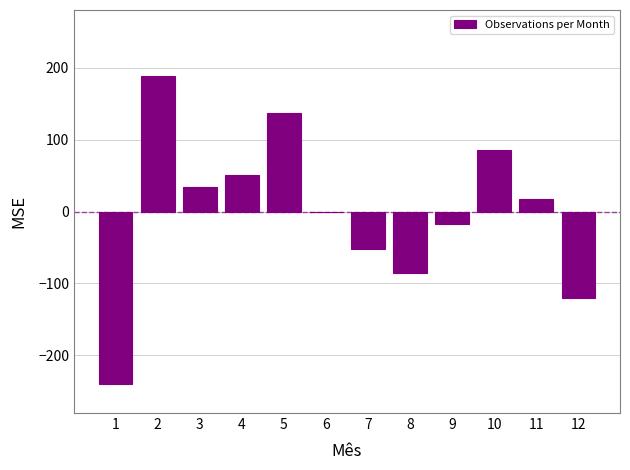

What is the maximum value shown in the chart?

188.6